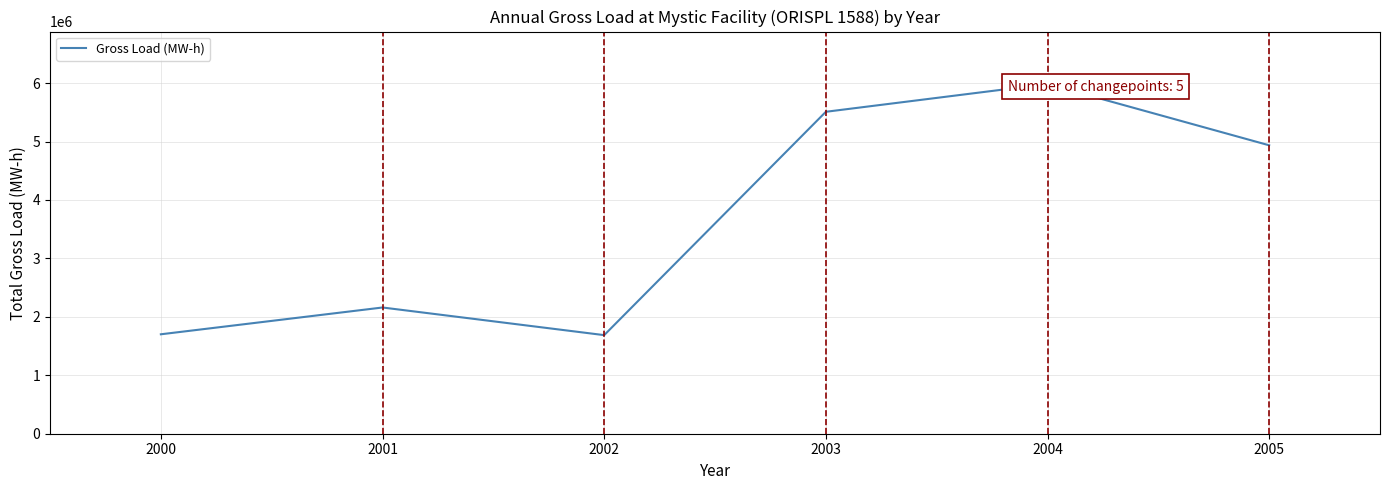

The value at 2000 is 1701456.7. True or false?

True